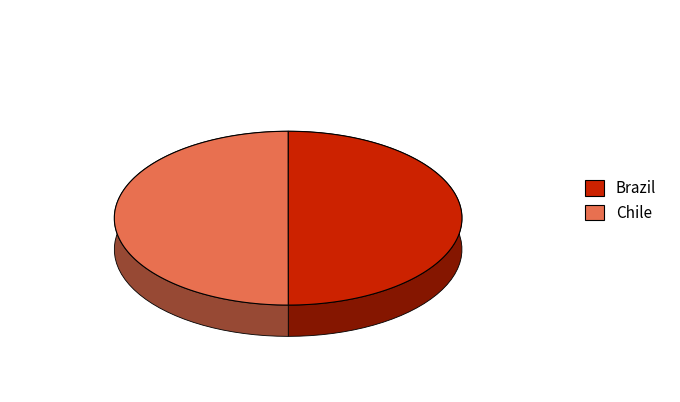

What percentage is the Brazil slice, to the nearest percent?

50%